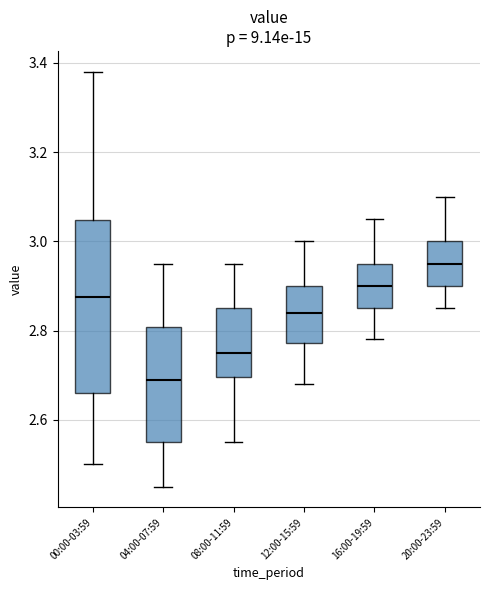

Which box is the tallest, from its lower edge to its upper edge?

00:00-03:59